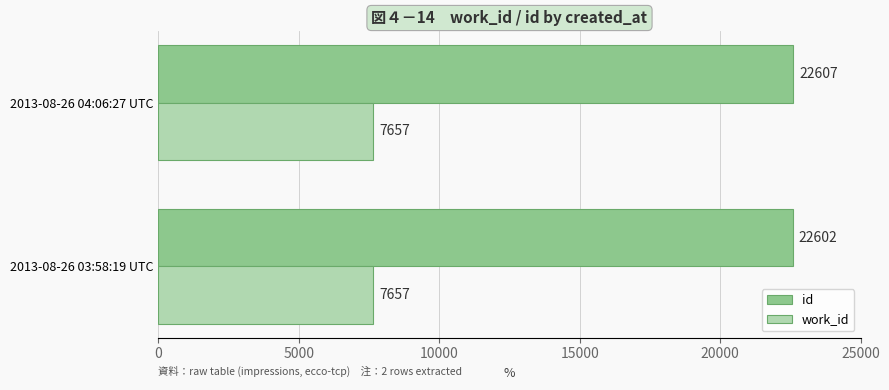

What is the lowest value of the work_id series?

7657